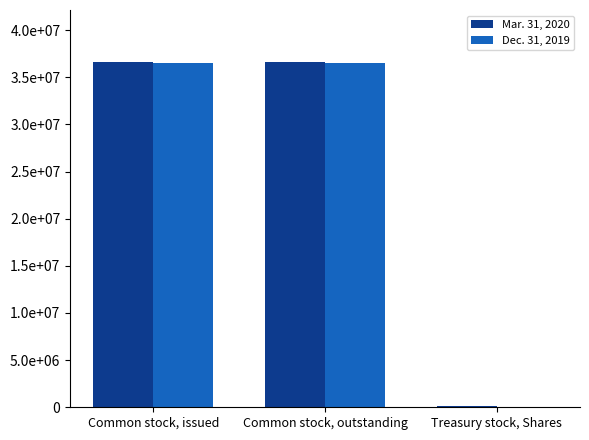

Does the chart contain stacked bars?

No